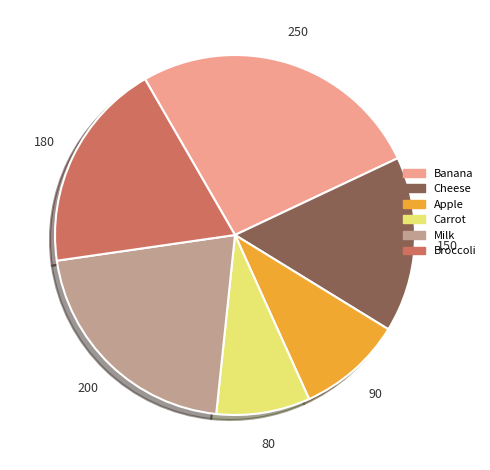

Does Milk account for over 50% of the chart?

No